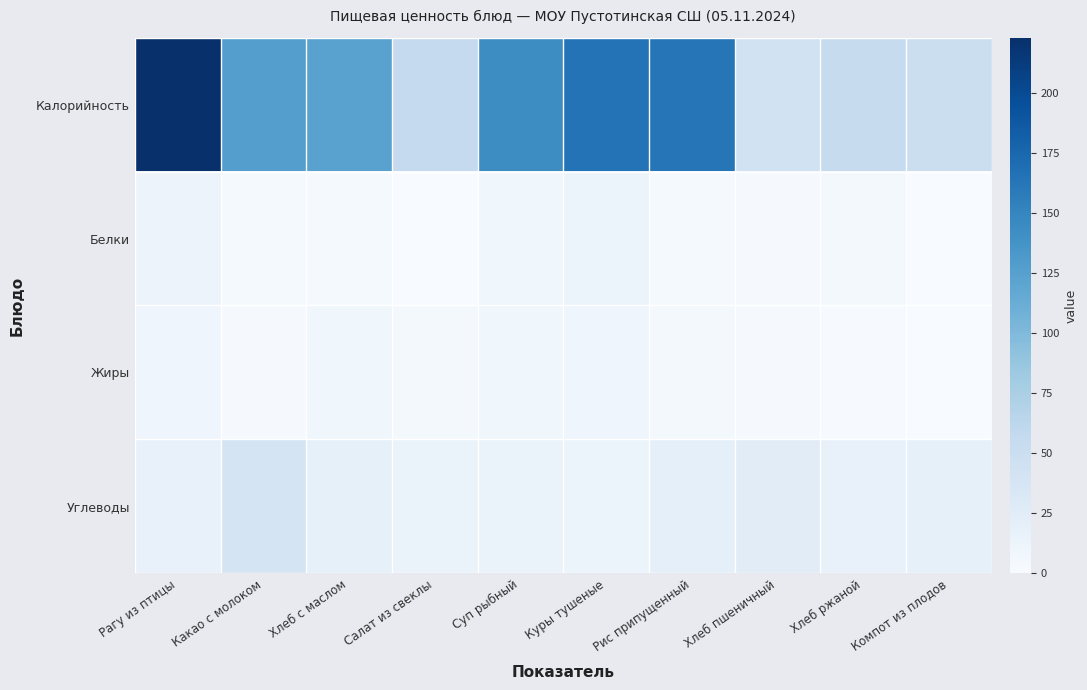

Reading left to right, extract all data points from this chart.

Калорийность: Рагу из птицы=223.0	Какао с молоком=127.0	Хлеб с маслом=123.0	Салат из свеклы=56.3	Суп рыбный=143.0	Куры тушеные=165.0	Рис припущенный=162.3	Хлеб пшеничный=42.9	Хлеб ржаной=54.3	Компот из плодов=50.0
Белки: Рагу из птицы=13.0	Какао с молоком=3.0	Хлеб с маслом=2.7	Салат из свеклы=0.8	Суп рыбный=8.0	Куры тушеные=12.0	Рис припущенный=3.0	Хлеб пшеничный=2.0	Хлеб ржаной=4.0	Компот из плодов=0.0
Жиры: Рагу из птицы=9.0	Какао с молоком=2.0	Хлеб с маслом=8.0	Салат из свеклы=3.6	Суп рыбный=8.0	Куры тушеные=10.0	Рис припущенный=5.0	Хлеб пшеничный=2.0	Хлеб ржаной=1.0	Компот из плодов=0.1
Углеводы: Рагу из птицы=17.1	Какао с молоком=40.0	Хлеб с маслом=18.7	Салат из свеклы=14.0	Суп рыбный=14.0	Куры тушеные=12.0	Рис припущенный=20.0	Хлеб пшеничный=25.0	Хлеб ржаной=16.0	Компот из плодов=19.0